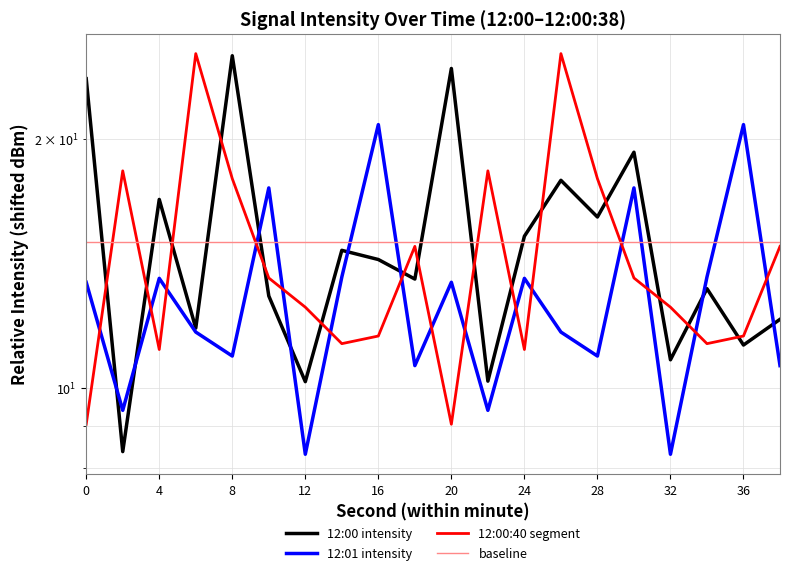

Reading right to left, what are all the values shown in this chart?

12:00 intensity: 12.1	11.3	13.2	10.8	19.3	16.1	17.8	15.3	10.2	24.4	13.5	14.3	14.7	10.2	12.9	25.2	11.8	16.9	8.4	23.7
12:01 intensity: 10.6	20.8	13.6	8.3	17.5	10.9	11.7	13.6	9.4	13.4	10.6	20.8	13.6	8.3	17.5	10.9	11.7	13.6	9.4	13.4
12:00:40 segment: 14.8	11.6	11.3	12.5	13.6	17.9	25.4	11.1	18.3	9.0	14.8	11.6	11.3	12.5	13.6	17.9	25.4	11.1	18.3	9.0
baseline: 15.0	15.0	15.0	15.0	15.0	15.0	15.0	15.0	15.0	15.0	15.0	15.0	15.0	15.0	15.0	15.0	15.0	15.0	15.0	15.0